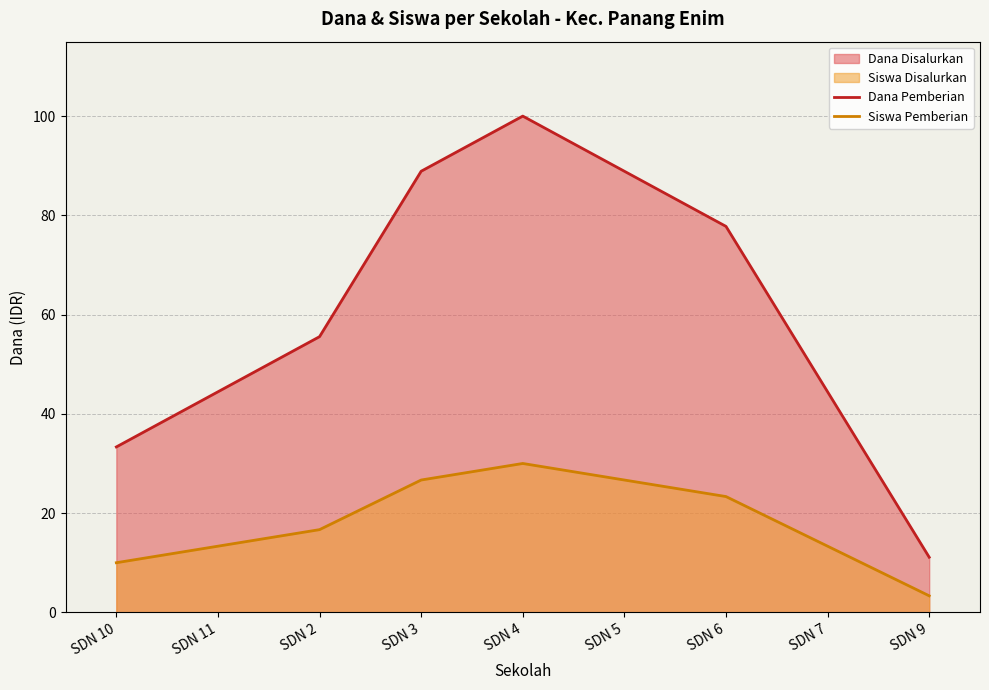

Rank the series by their maximum value, from lowest to highest.

Siswa Pemberian, Dana Pemberian